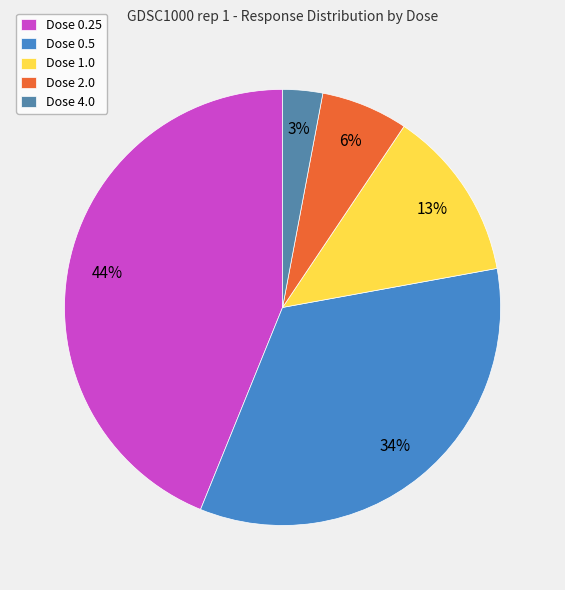

Between Dose 0.25 and Dose 2.0, which is larger?

Dose 0.25